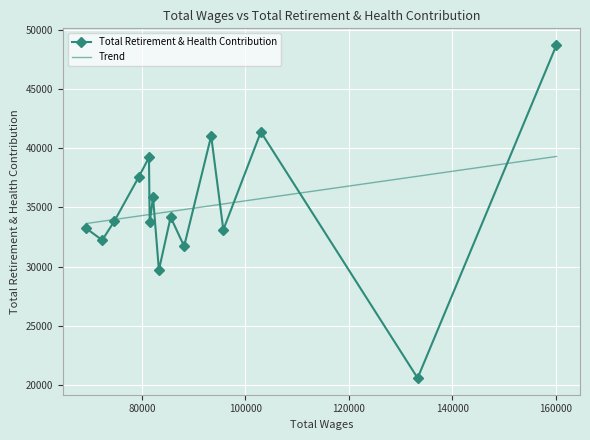

Which series has the largest range (max minus min)?

Total Retirement & Health Contribution